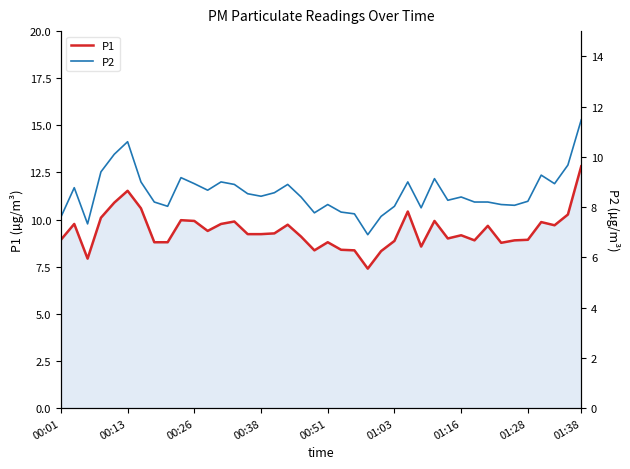

How many data points does each series have?

40